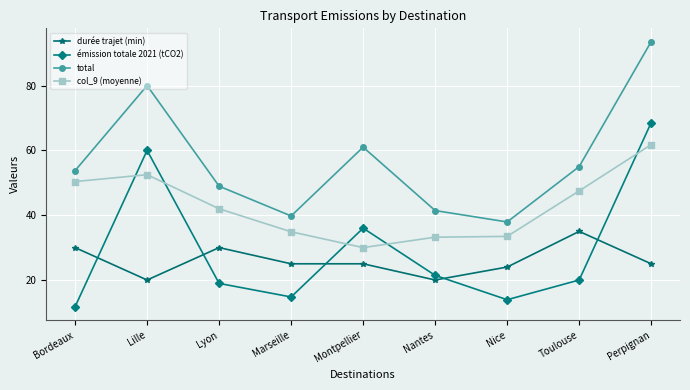

What is the difference between the highest and lowest values at Montpellier?

36.0